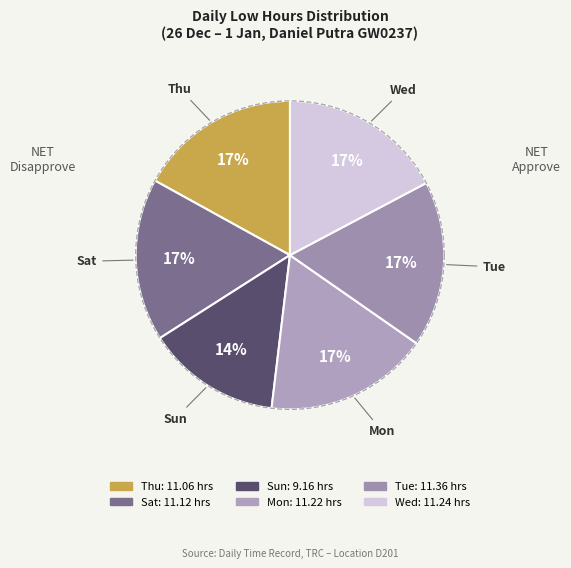

What percentage do Sat and Sun together represent?

31.1%